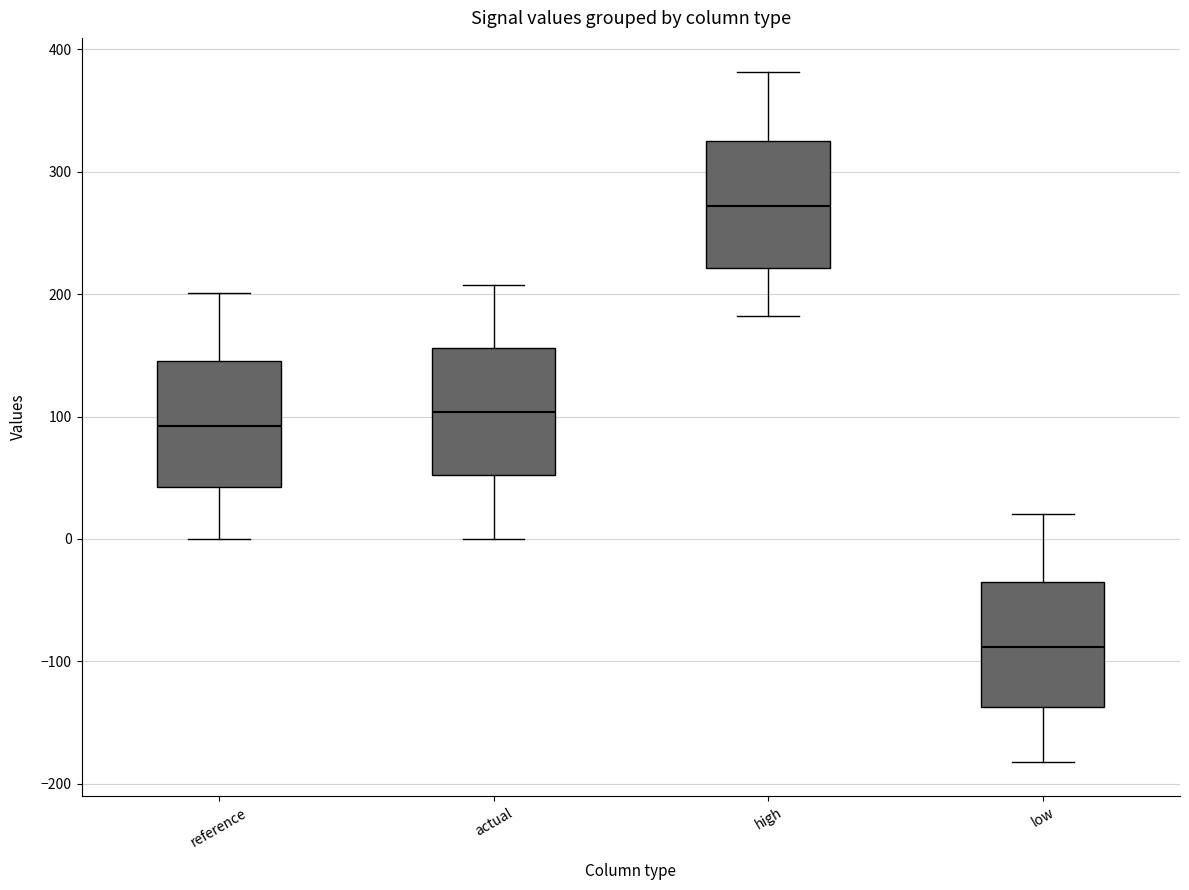

Which box has the lowest median line?

low